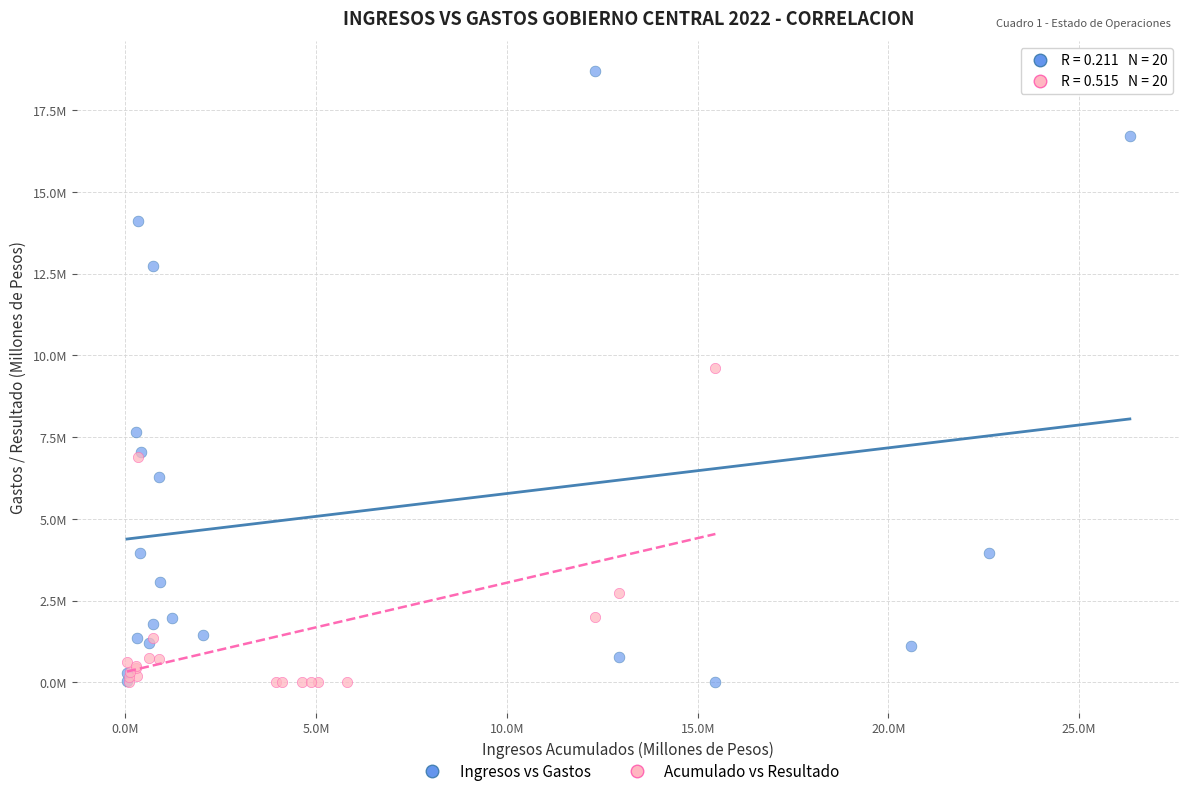

What are all the series names shown in the legend?

Ingresos vs Gastos, Acumulado vs Resultado